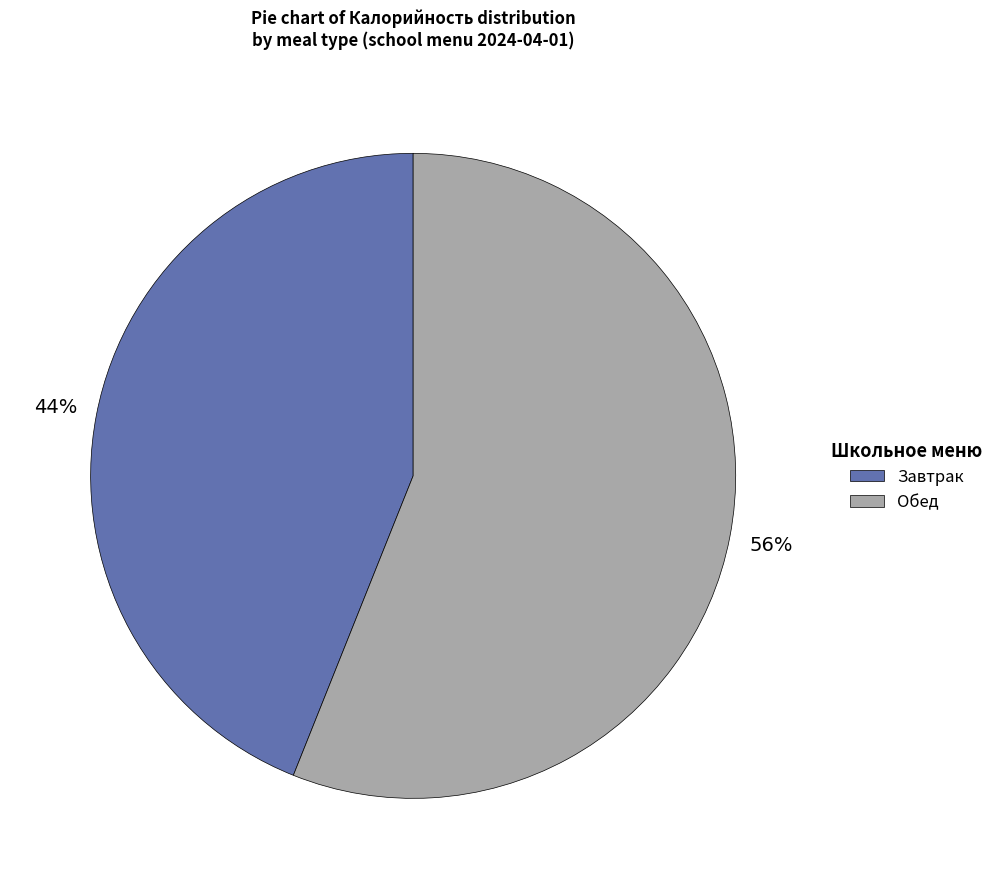

Does any single category account for the majority?

Yes